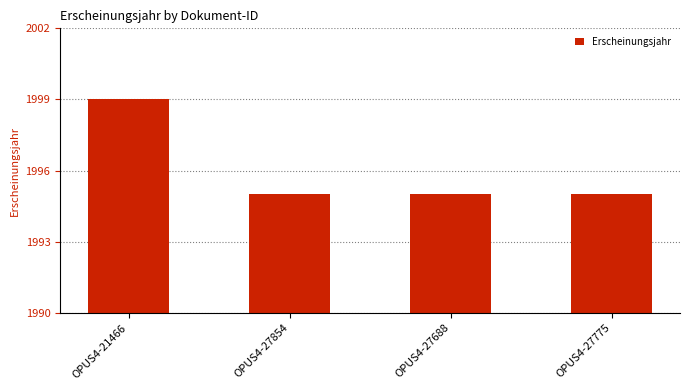

What is the value of the 4th bar from the left?

1995